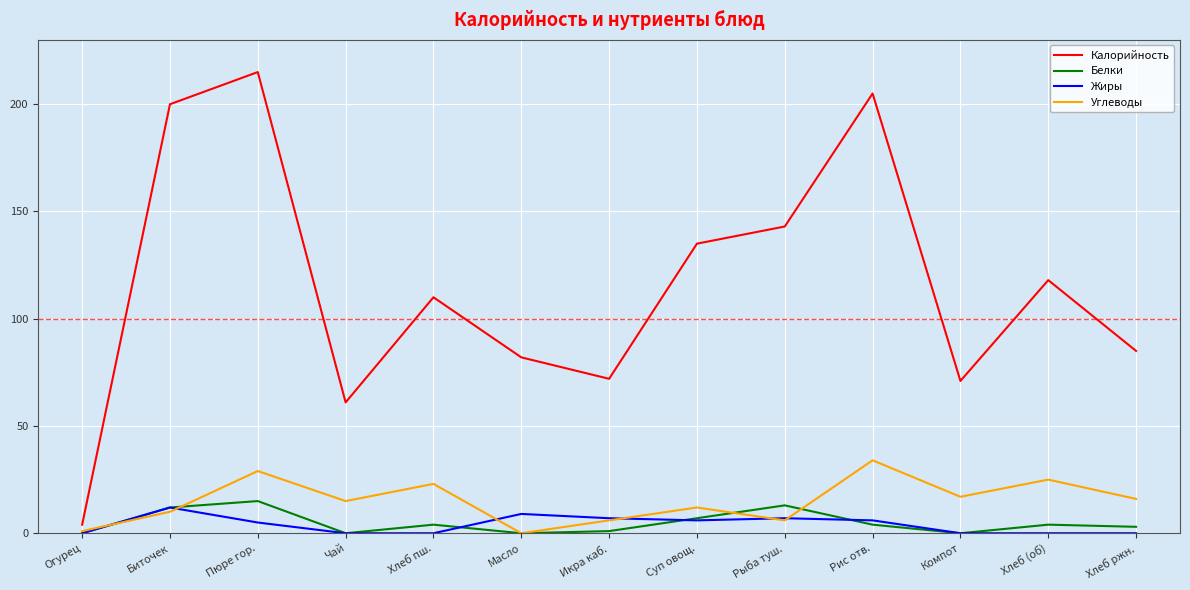

Between Хлеб пш. and Компот, which series saw the biggest shift?

Калорийность